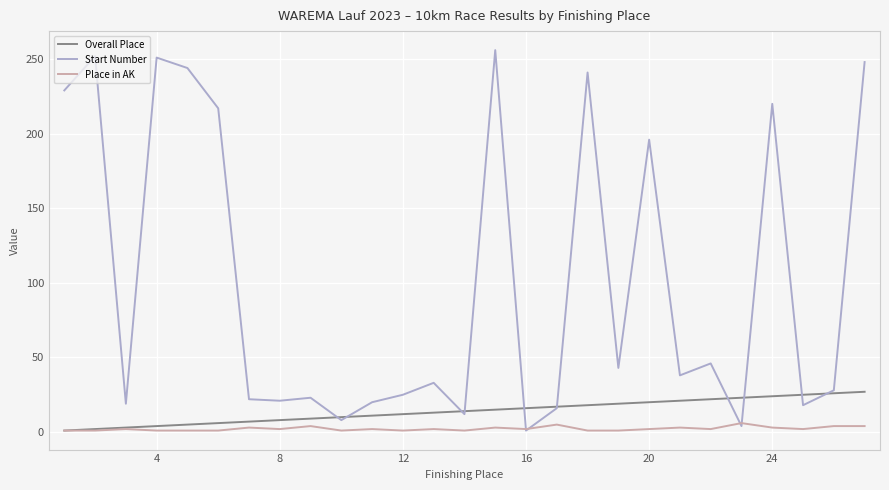

List the series in order of their peak value, lowest first.

Place in AK, Overall Place, Start Number